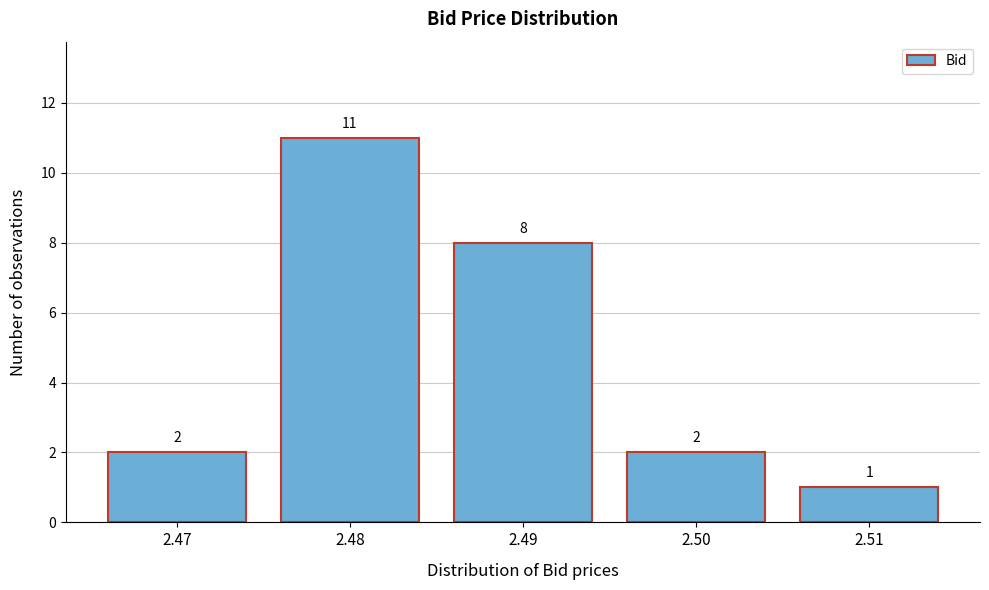

Reading left to right, extract all data points from this chart.

2	11	8	2	1